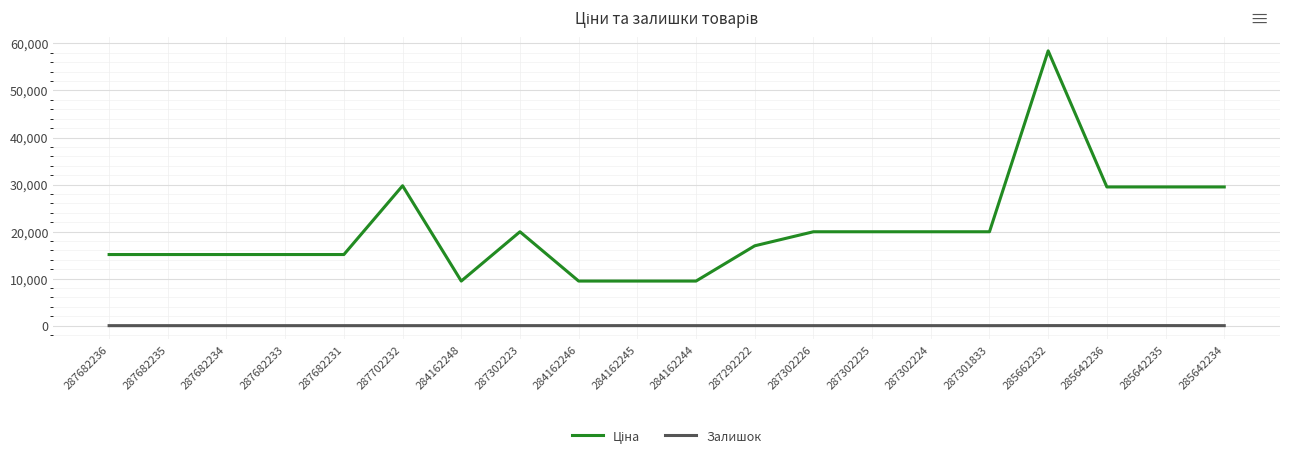

What is the total value across all series at 284162248?

9480.1